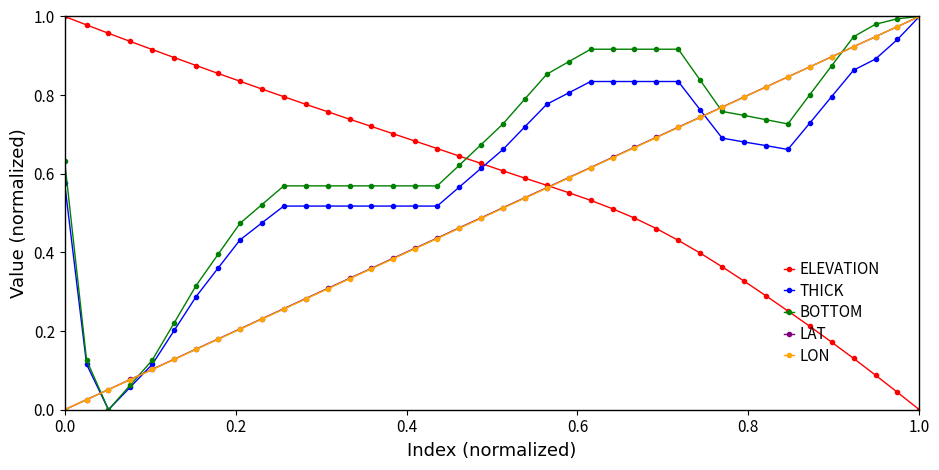

True or false: LON has more than 0 interior local peaks.

False